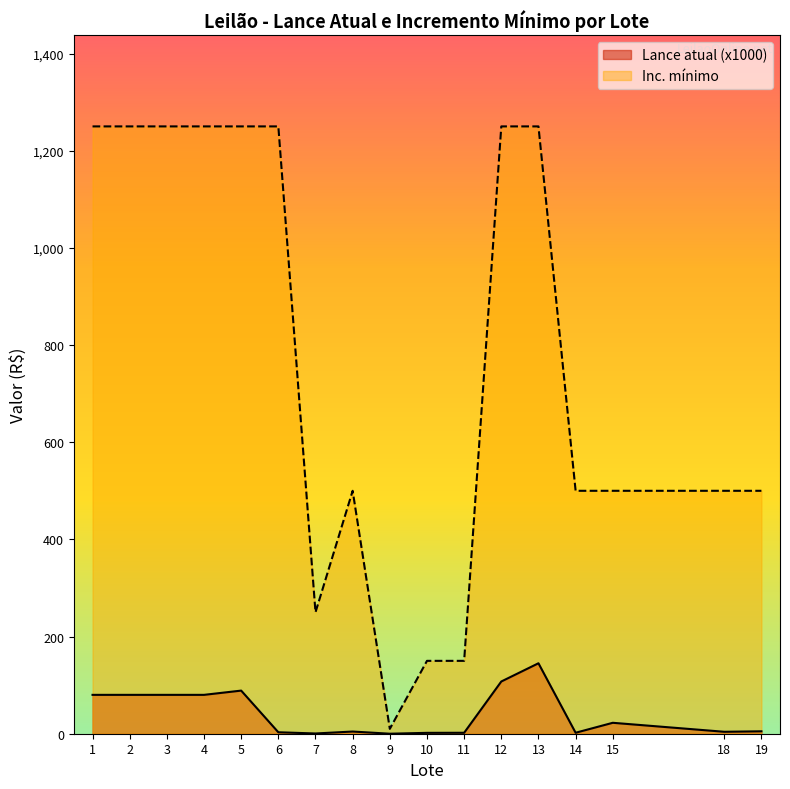

What is the difference between the maximum and second lowest values in the Lance atual (x1000) series?

144.5